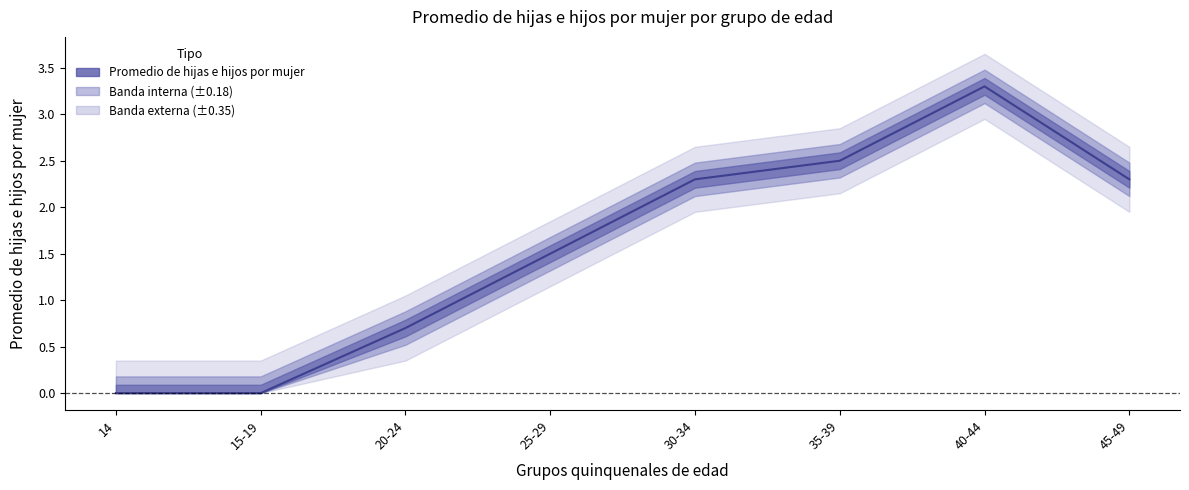

List the labels in order of value, largest first.

40-44, 35-39, 30-34, 45-49, 25-29, 20-24, 14, 15-19